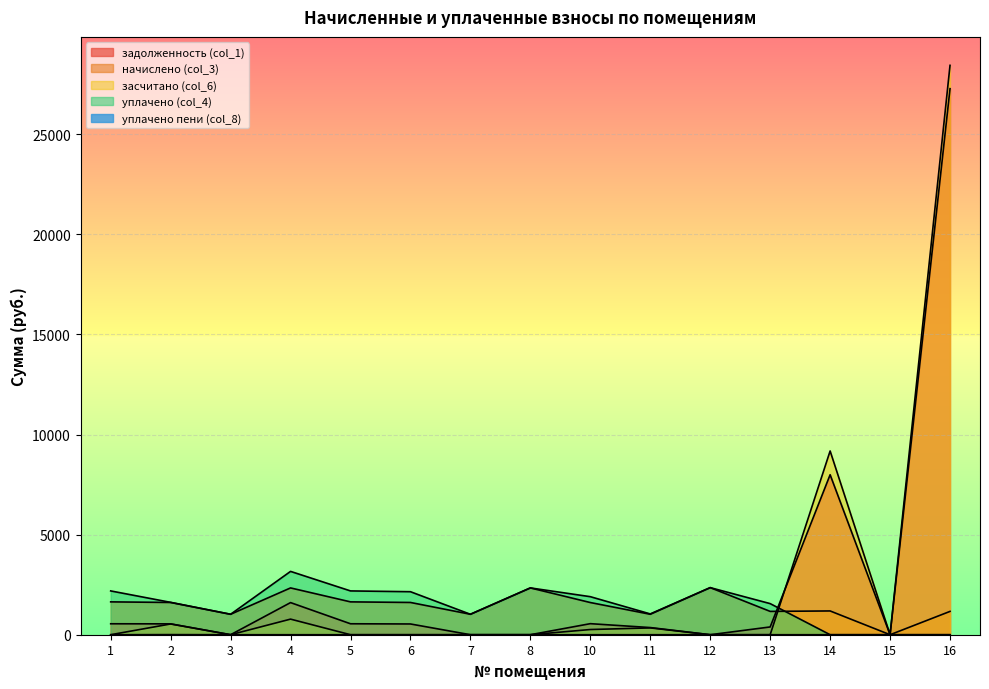

Is it true that задолженность (col_1) equals 537.1 at 6?

True